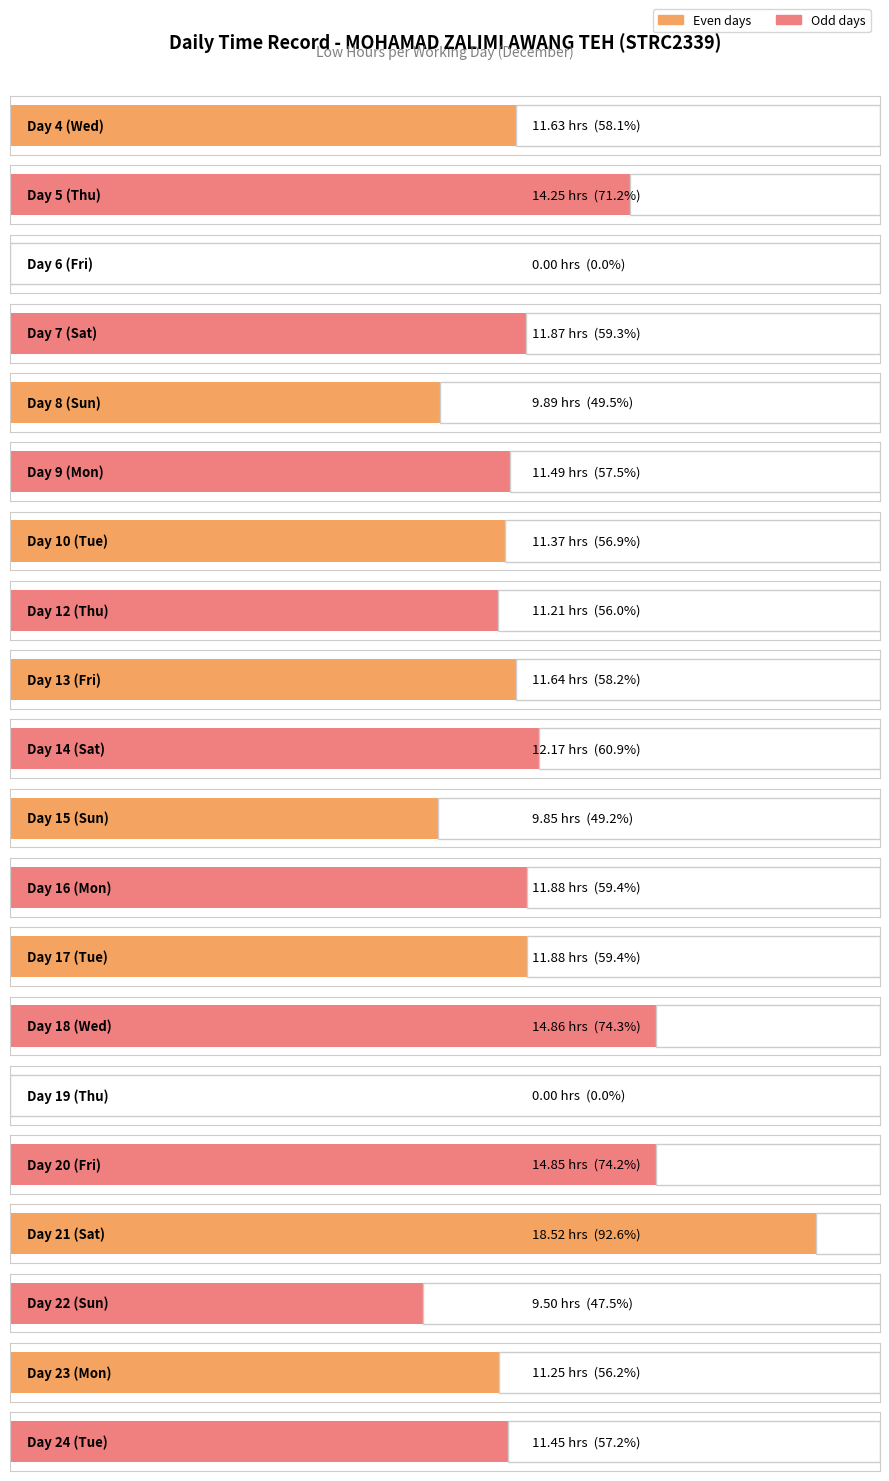

The value at 19 is 0.0. True or false?

True